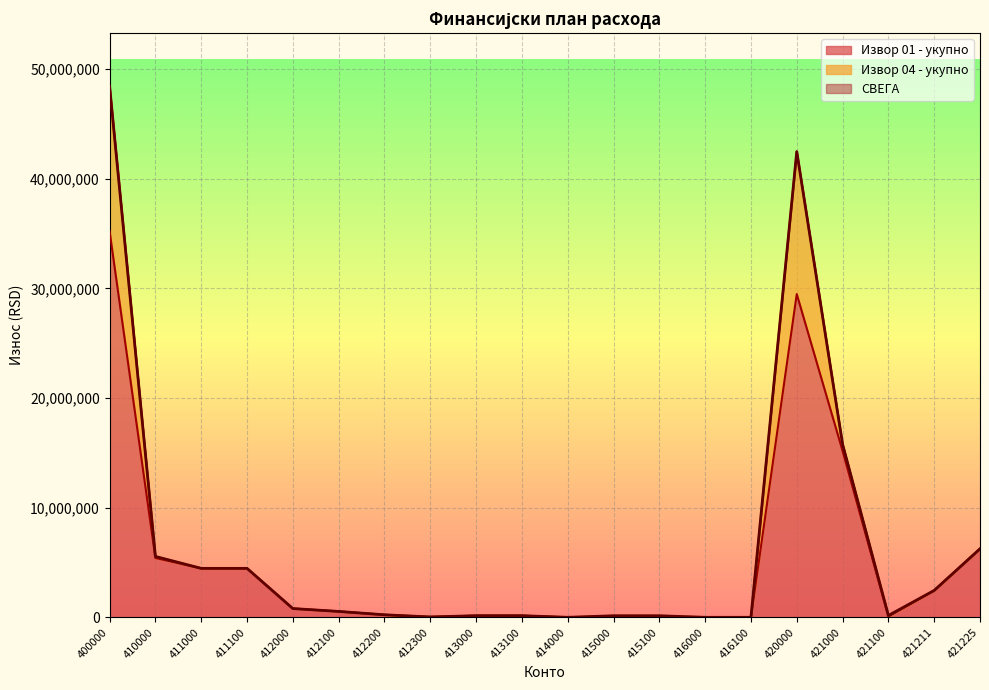

At which category is the sum across all series the highest?

400000